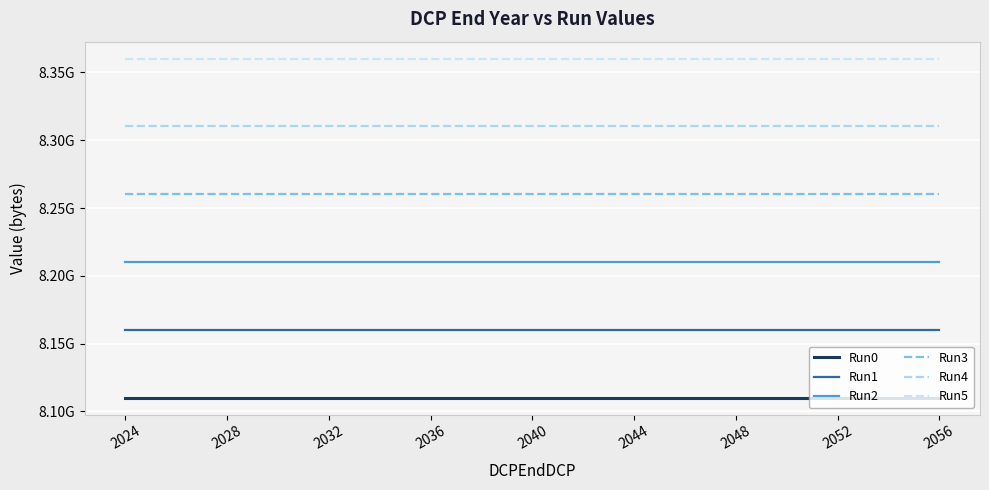

What are all the series names shown in the legend?

Run0, Run1, Run2, Run3, Run4, Run5